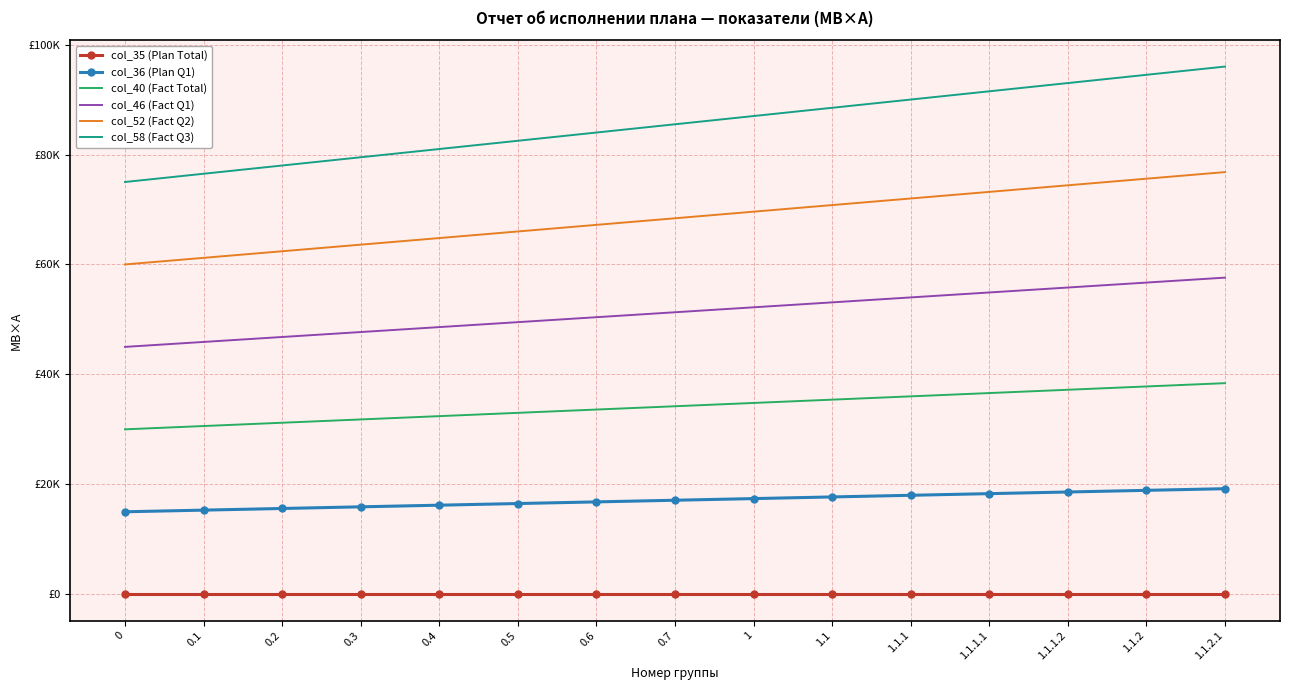

List the series in order of their overall mean, highest first.

col_58 (Fact Q3), col_52 (Fact Q2), col_46 (Fact Q1), col_40 (Fact Total), col_36 (Plan Q1), col_35 (Plan Total)